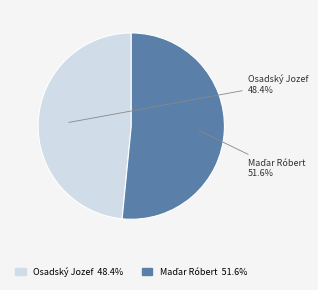

Which category has the smallest portion of the pie?

Osadský Jozef